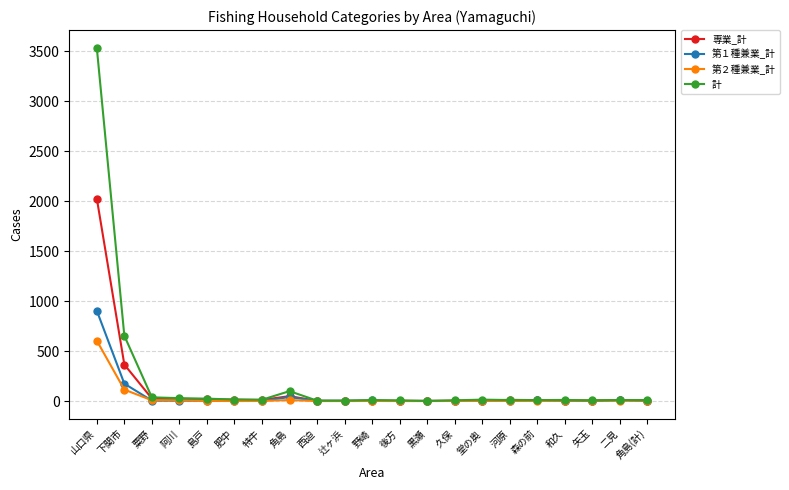

What is the greatest value displayed?

3534